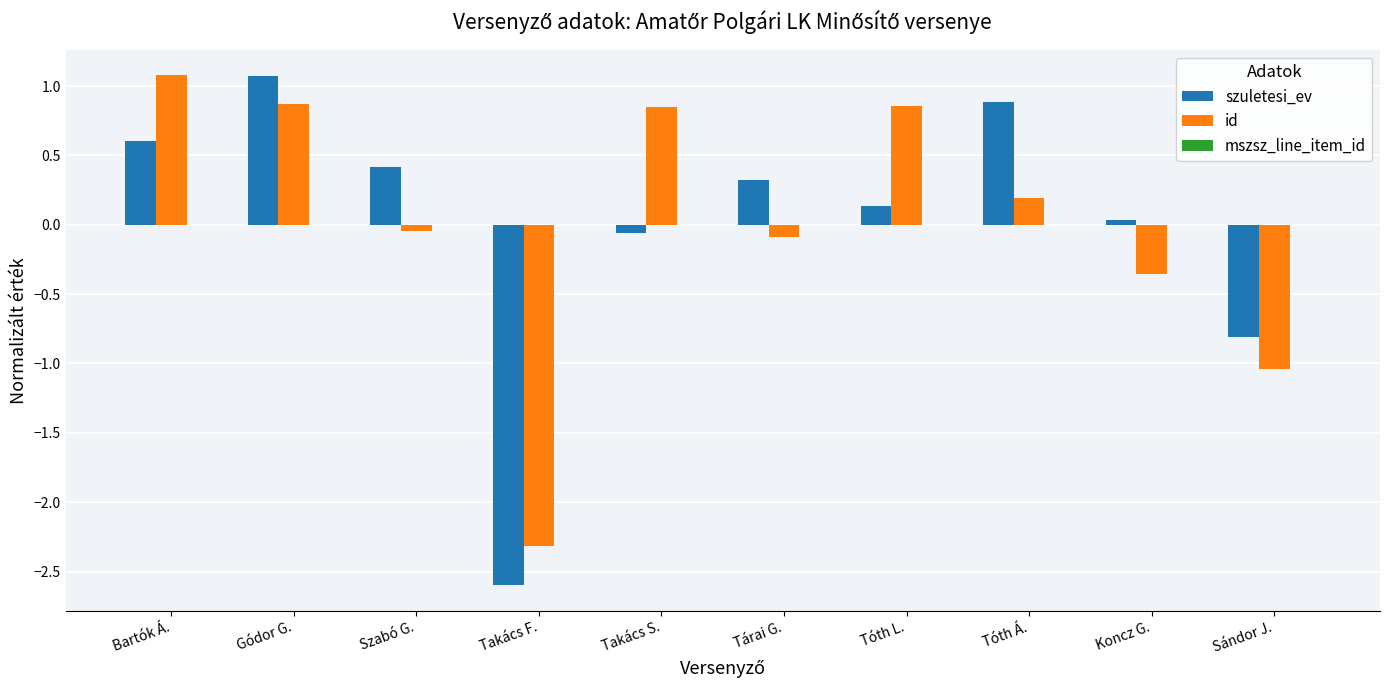

Which category has the lowest value across all series?

Takács F.